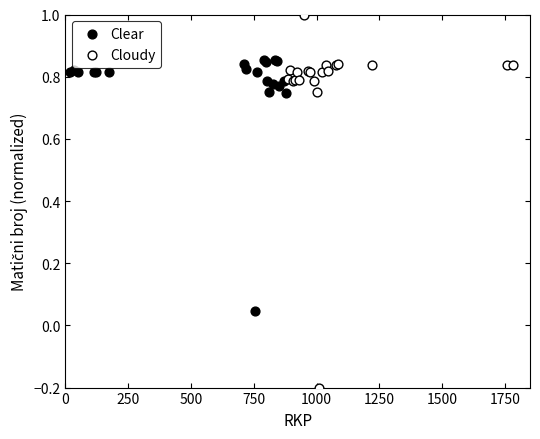

Which series contains the highest Y value?

Cloudy